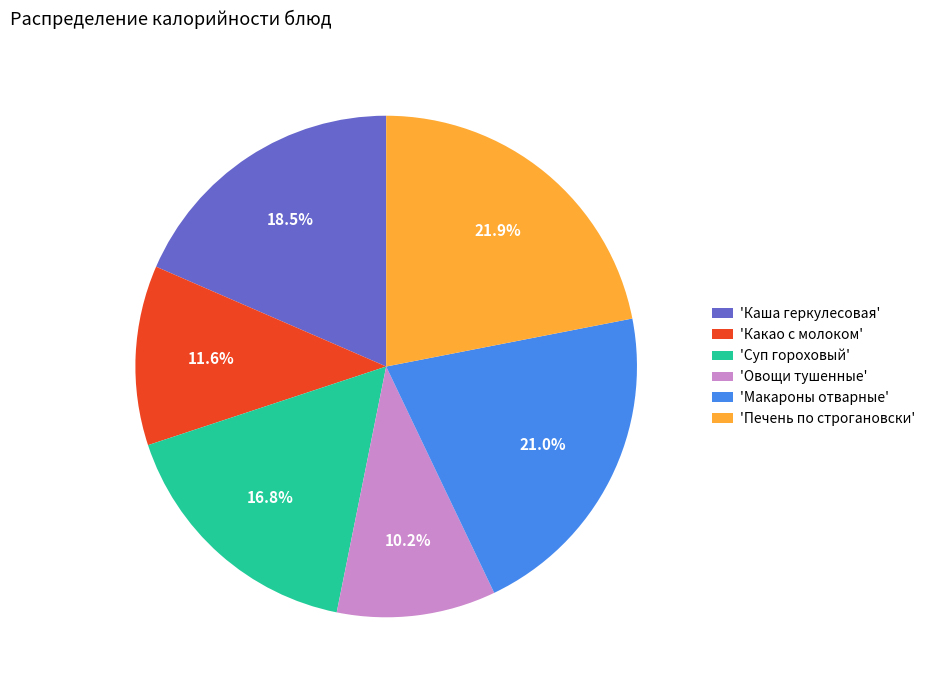

What is the ratio of the value at 'Овощи тушенные' to the value at 'Суп гороховый'?

0.6